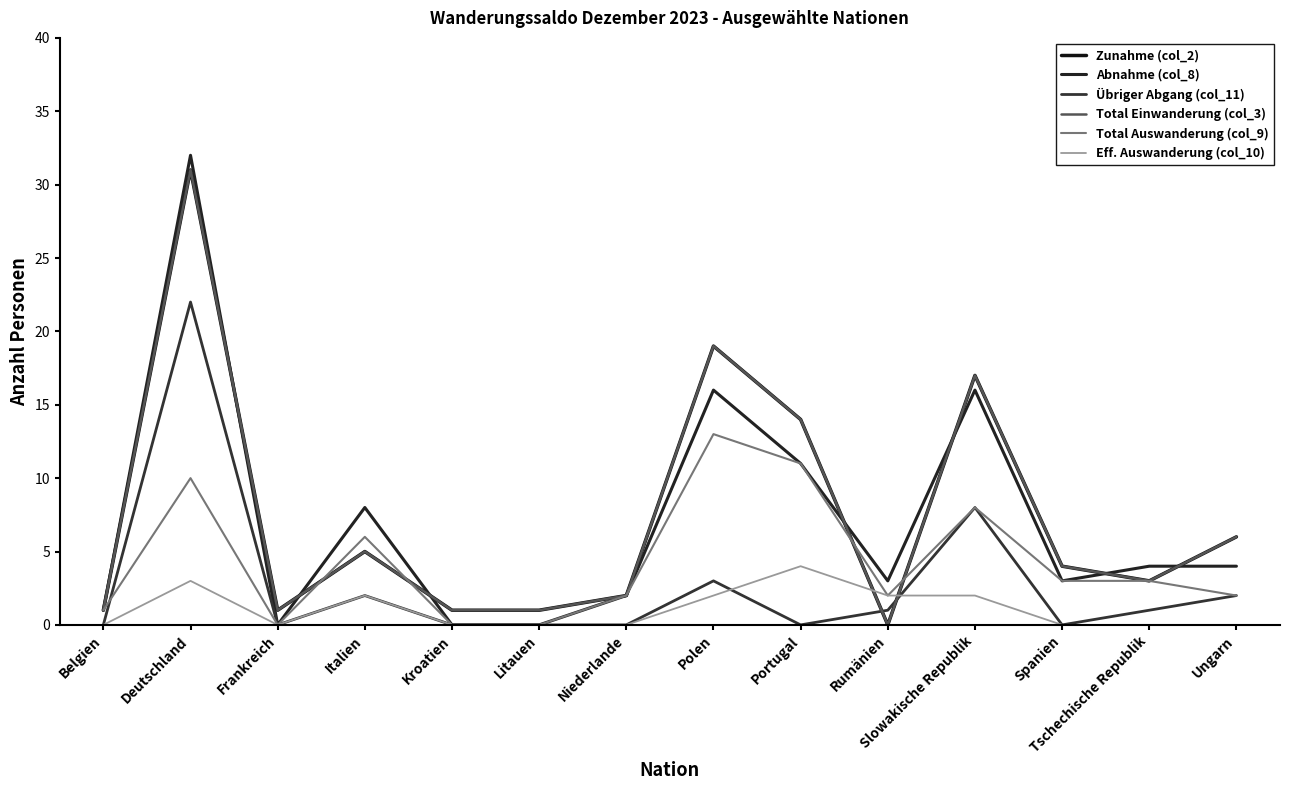

Is this an area chart (filled region under the line)?

No